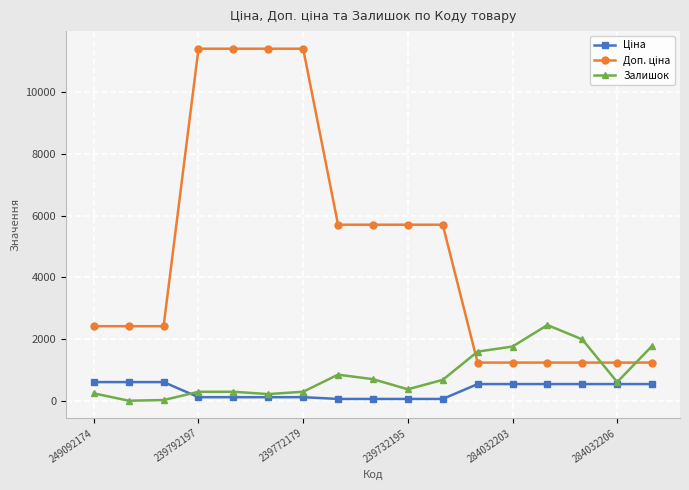

How many lines are shown in the chart?

3